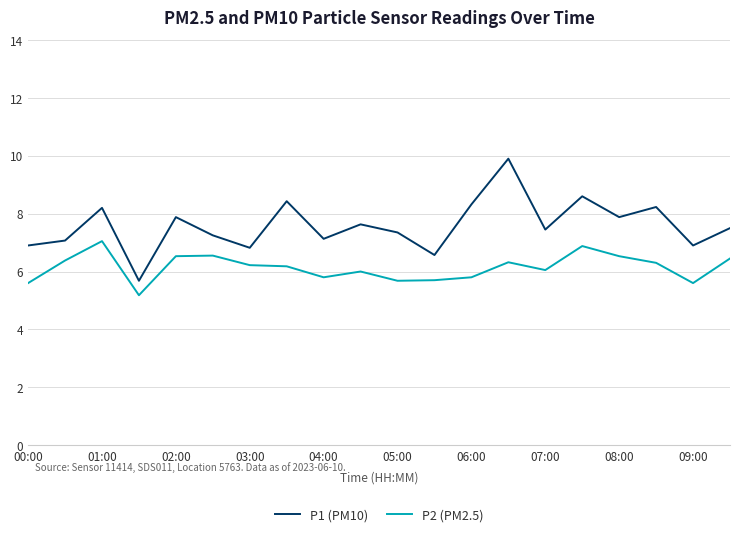

True or false: P1 (PM10) and P2 (PM2.5) cross at least once.

False